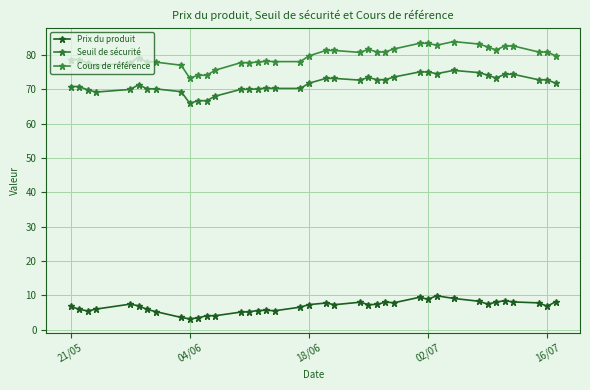

Count the number of data series in this chart.

3